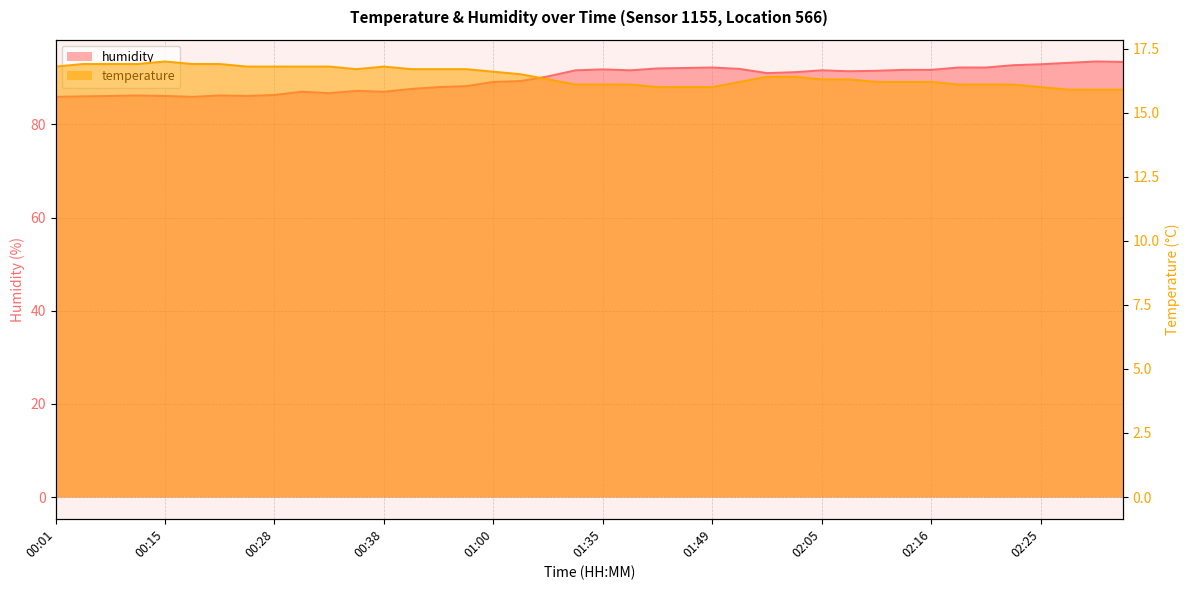

Reading left to right, what are all the values shown in this chart?

temperature: 16.8	16.9	16.9	16.9	17.0	16.9	16.9	16.8	16.8	16.8	16.8	16.7	16.8	16.7	16.7	16.7	16.6	16.5	16.3	16.1	16.1	16.1	16.0	16.0	16.0	16.2	16.4	16.4	16.3	16.3	16.2	16.2	16.2	16.1	16.1	16.1	16.0	15.9	15.9	15.9
humidity: 85.9	86.0	86.1	86.2	86.1	85.9	86.2	86.1	86.3	87.0	86.7	87.2	87.0	87.6	88.0	88.2	89.1	89.3	90.3	91.6	91.8	91.6	92.0	92.1	92.2	91.9	91.0	91.2	91.6	91.4	91.5	91.7	91.7	92.2	92.2	92.7	92.9	93.2	93.5	93.4